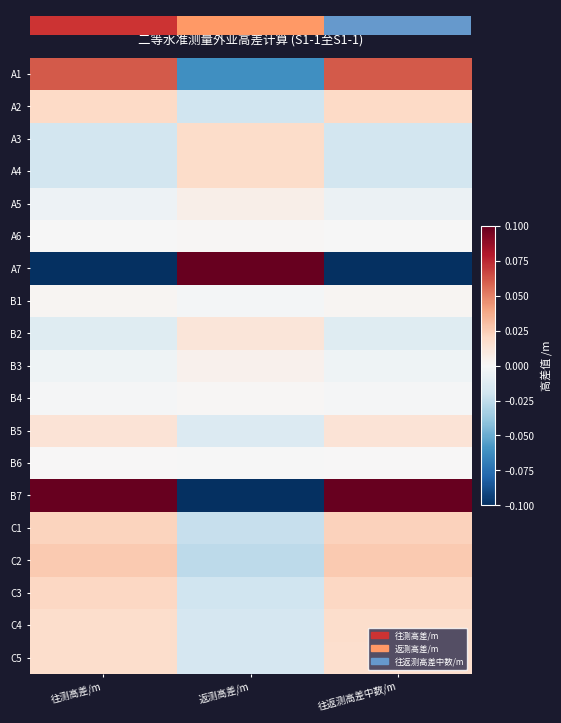

What is the smallest value displayed?

-0.1